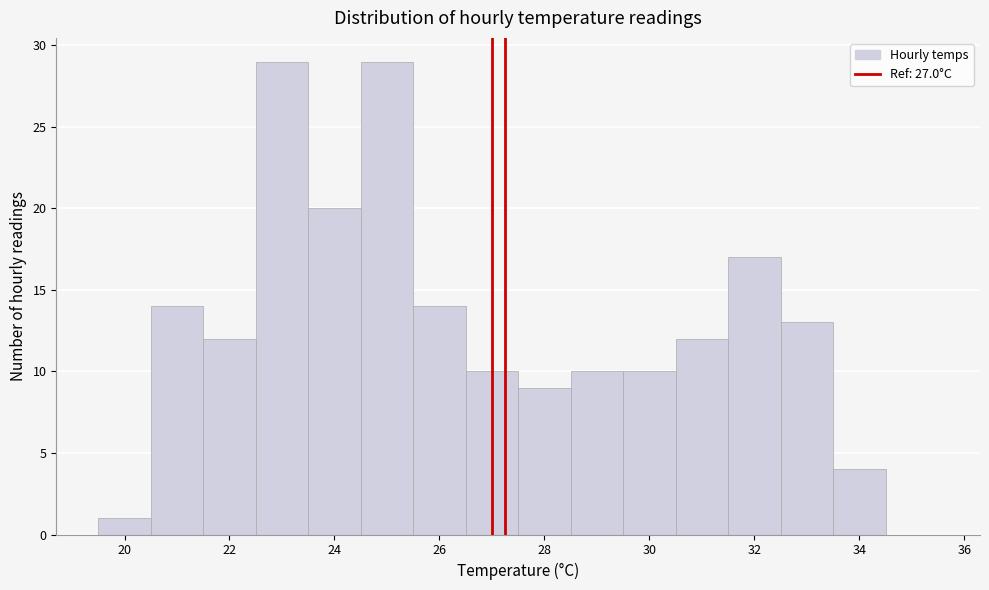

Reading left to right, transcribe this chart: for each bar, give the range it covers on the x-axis and its height. Neither the bar edges nor the heights are printed on the chart, so give them approximately, as read against the axes.

19.5 to 20.5: 1
20.5 to 21.5: 14
21.5 to 22.5: 12
22.5 to 23.5: 29
23.5 to 24.5: 20
24.5 to 25.5: 29
25.5 to 26.5: 14
26.5 to 27.5: 10
27.5 to 28.5: 9
28.5 to 29.5: 10
29.5 to 30.5: 10
30.5 to 31.5: 12
31.5 to 32.5: 17
32.5 to 33.5: 13
33.5 to 34.5: 4
34.5 to 35.5: 0